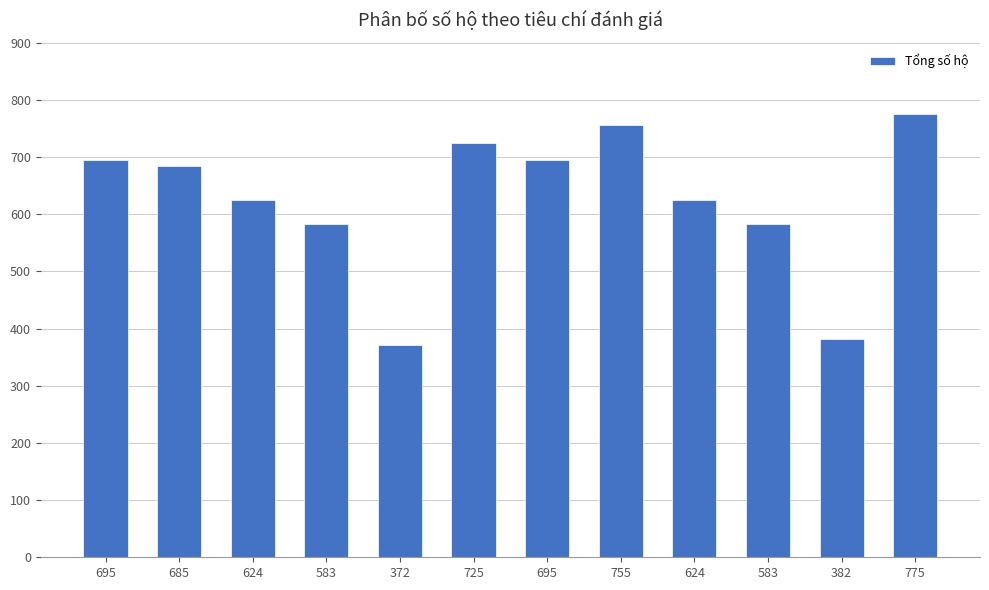

How many distinct data groups are displayed?

1